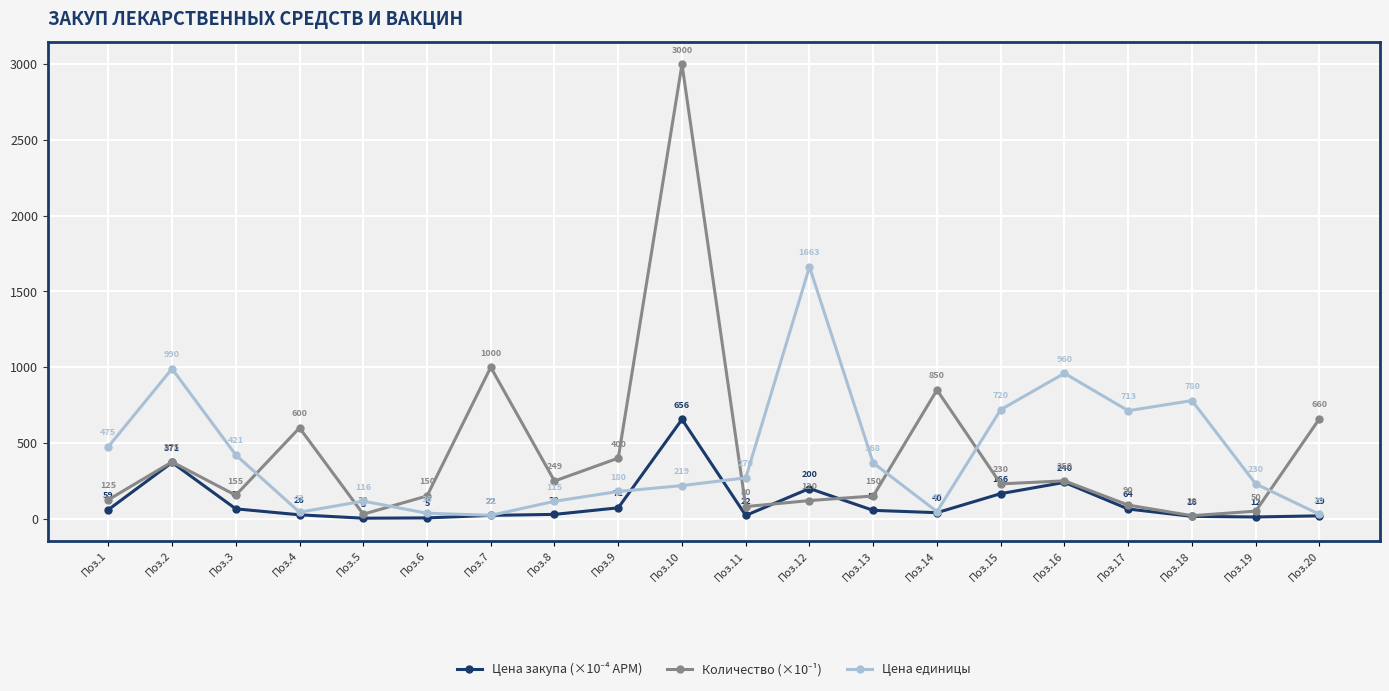

At how many categories does at least one series exceed 937?

5